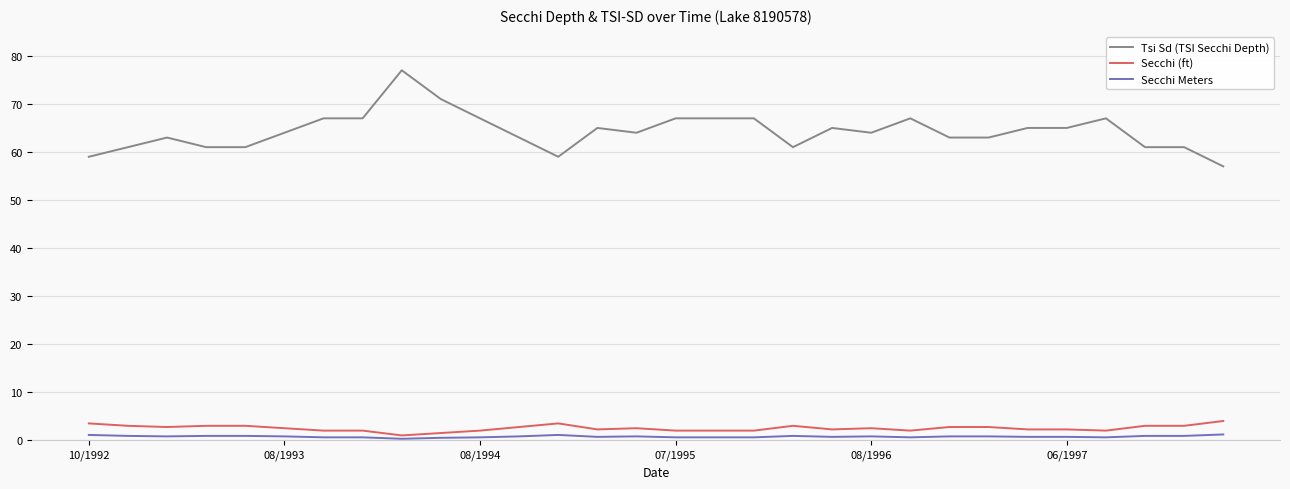

What is the difference between the maximum and minimum values in the Tsi Sd (TSI Secchi Depth) series?

20.0